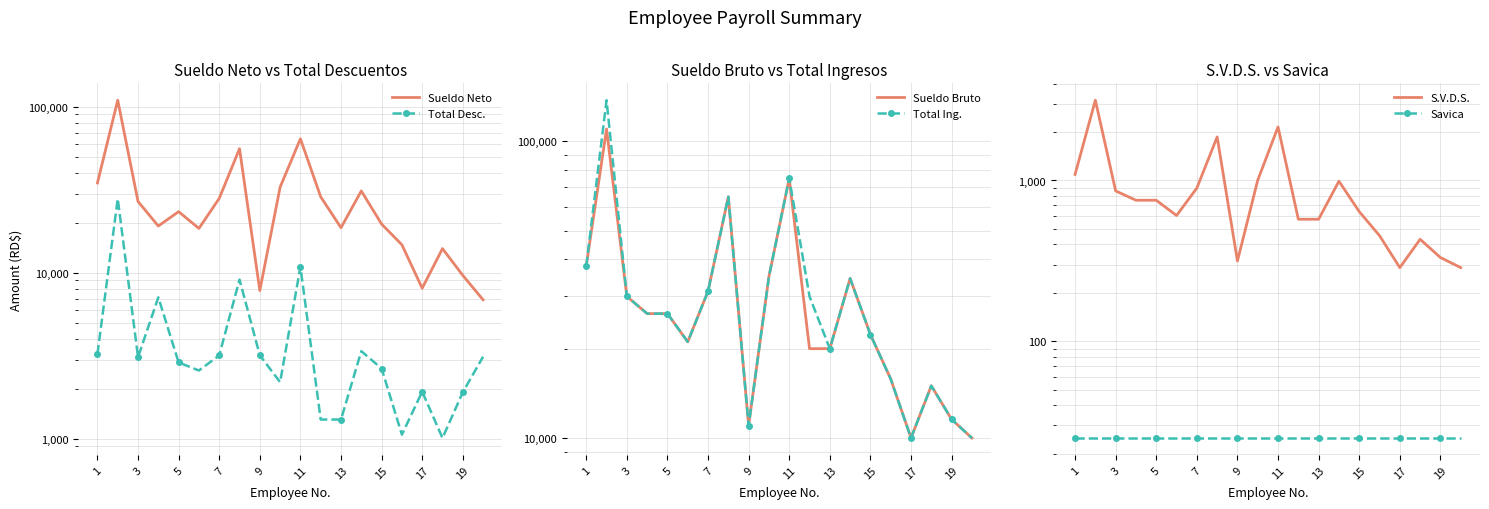

List the series in order of their peak value, highest first.

Total Ing., Sueldo Bruto, Sueldo Neto, Total Desc., S.V.D.S., Savica